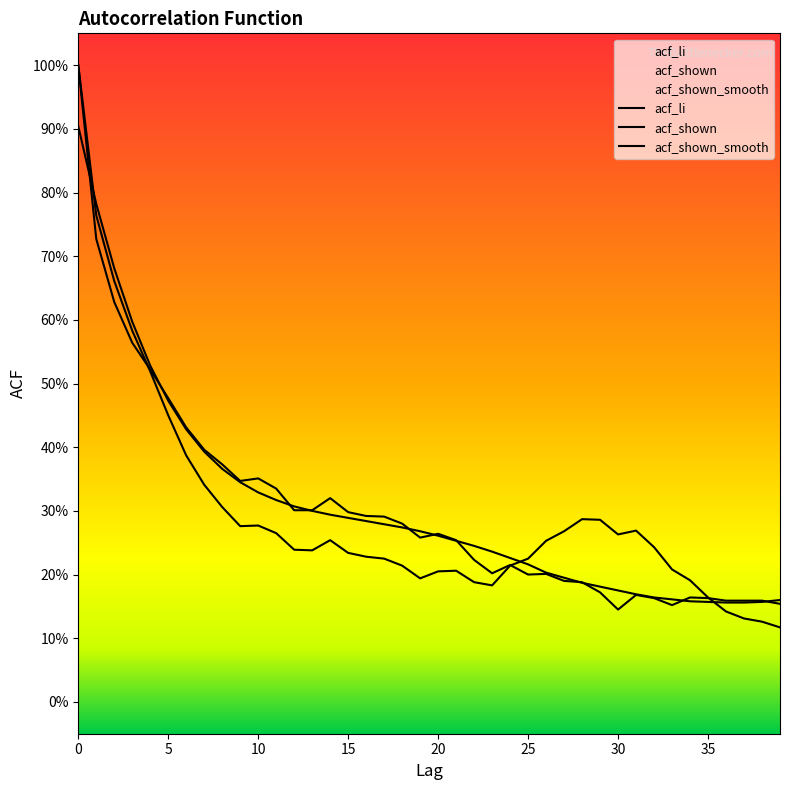

What is the minimum value shown in the chart?

0.1